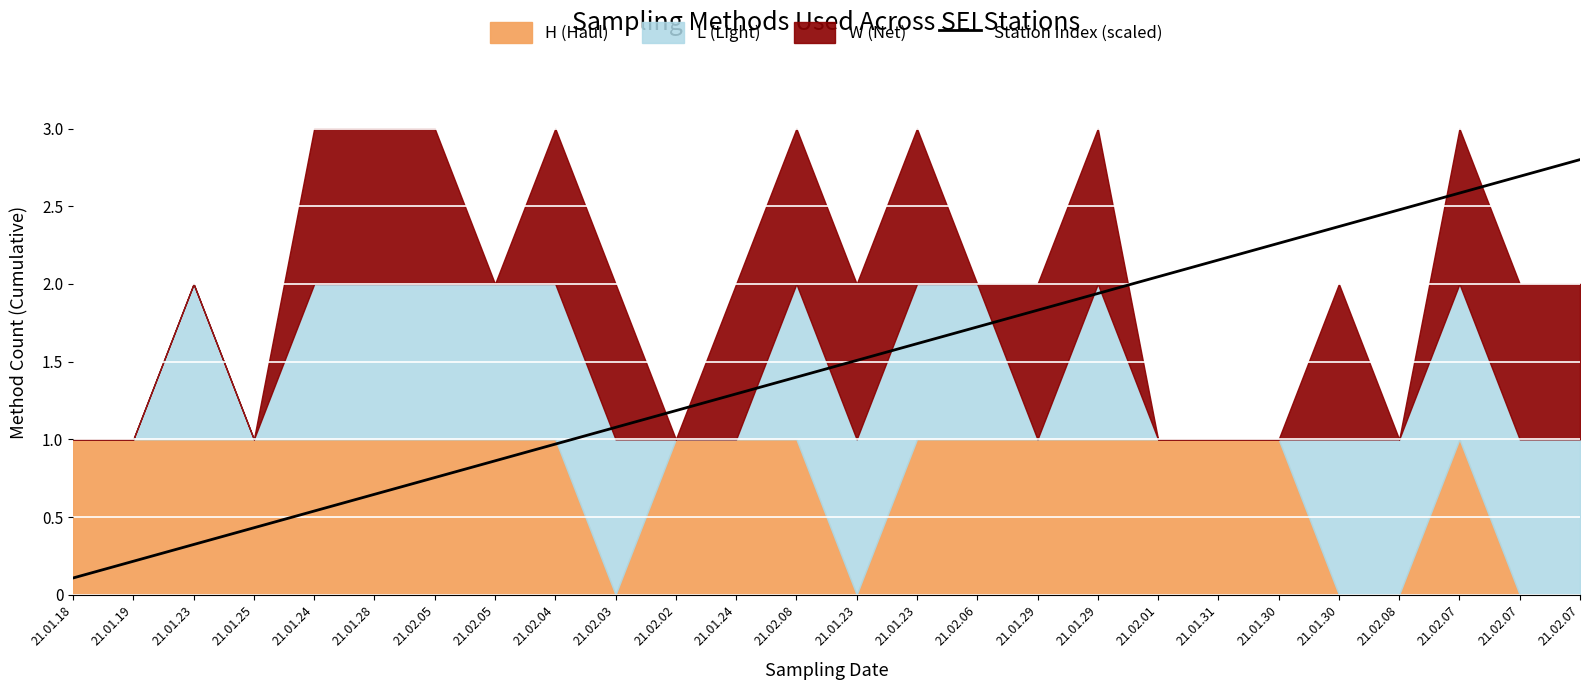

What is the label of the 13th point from the right?

21.01.23